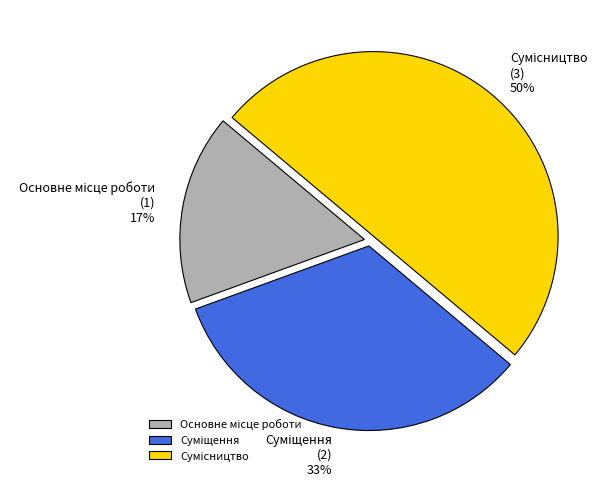

To the nearest percent, what is the average slice percentage?

33%